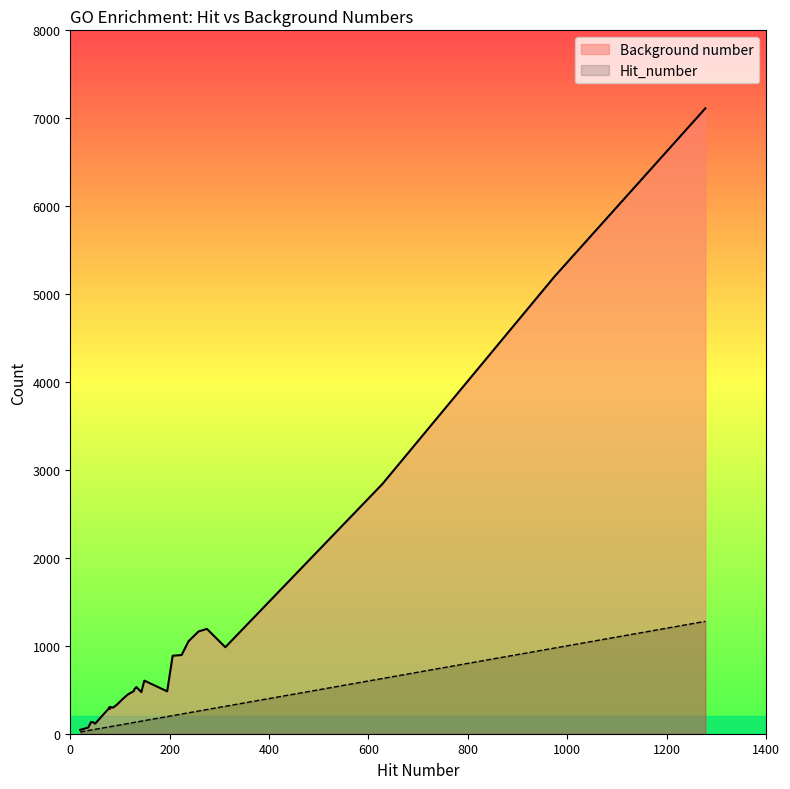

What is the difference between the maximum and minimum values in the Background number series?

7069